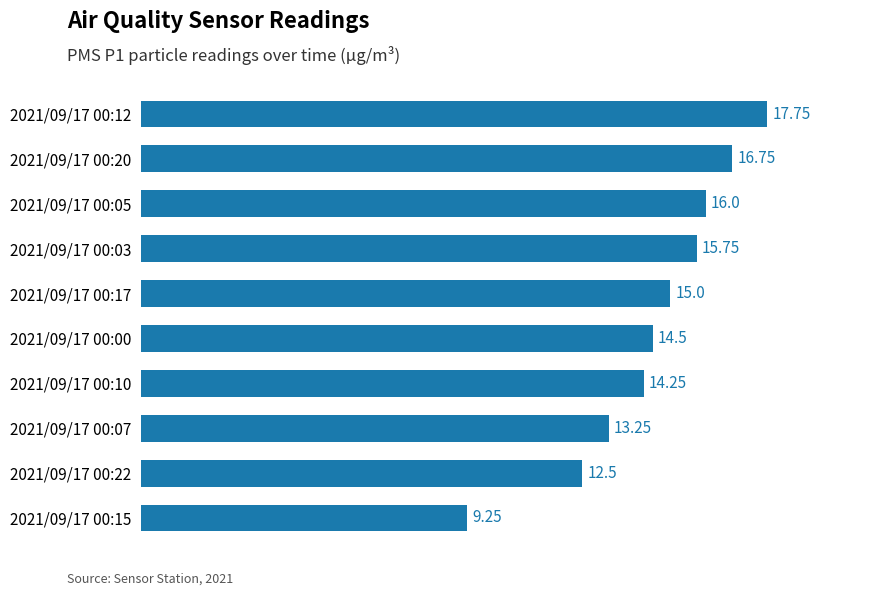

List the labels in order of value, largest first.

2021/09/17 00:12, 2021/09/17 00:20, 2021/09/17 00:05, 2021/09/17 00:03, 2021/09/17 00:17, 2021/09/17 00:00, 2021/09/17 00:10, 2021/09/17 00:07, 2021/09/17 00:22, 2021/09/17 00:15